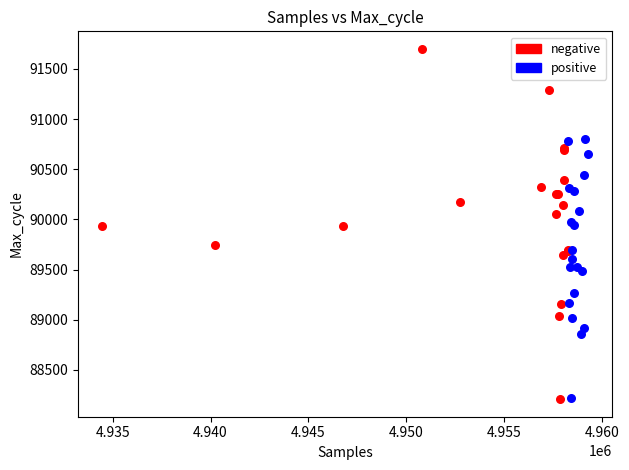

What are all the series names shown in the legend?

negative, positive